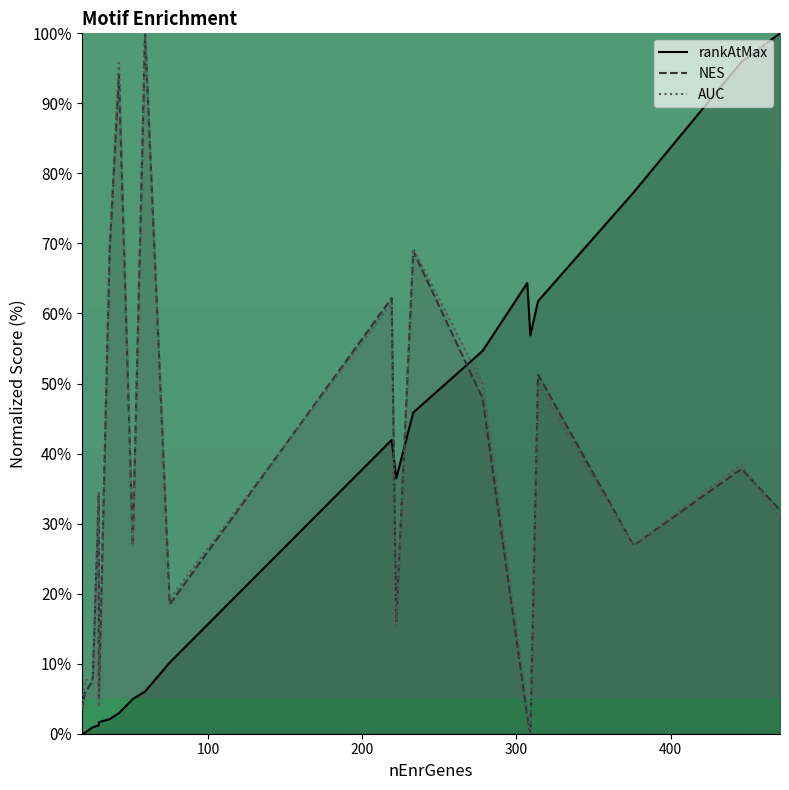

After their last crossing, which series has the higher values: AUC or rankAtMax?

rankAtMax